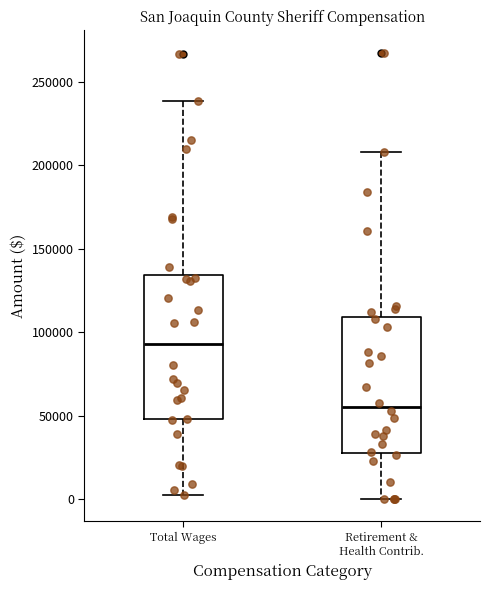

Where does the lower whisker of the box for Retirement & Health Contrib. end on the y-axis? The values are not printed on the chart, so give them approximately, as read against the axis.

0